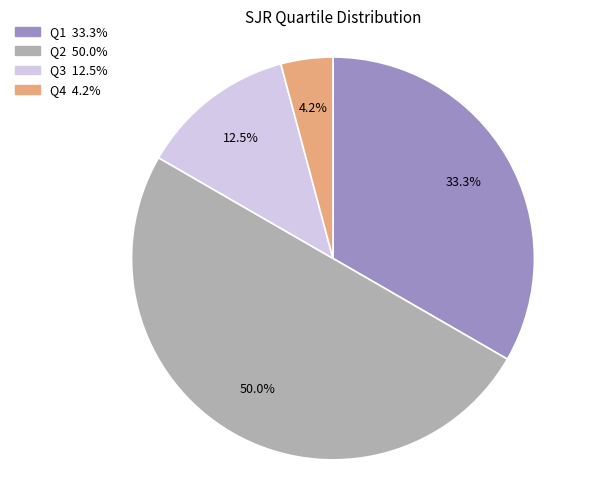

Which slice is the smallest?

Q4